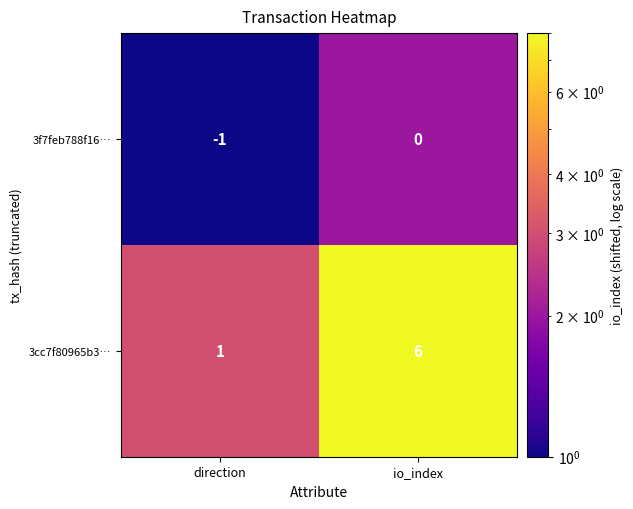

At which category is the sum across all series the highest?

io_index